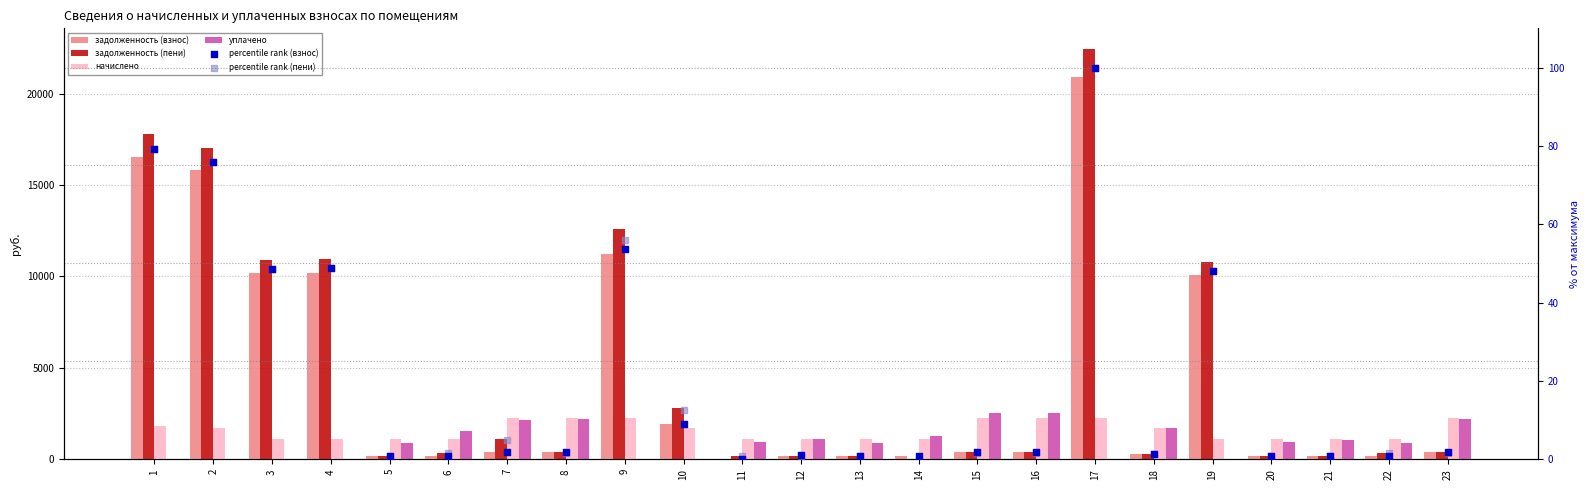

Which series reaches the minimum Y coordinate?

задолженность (взнос)